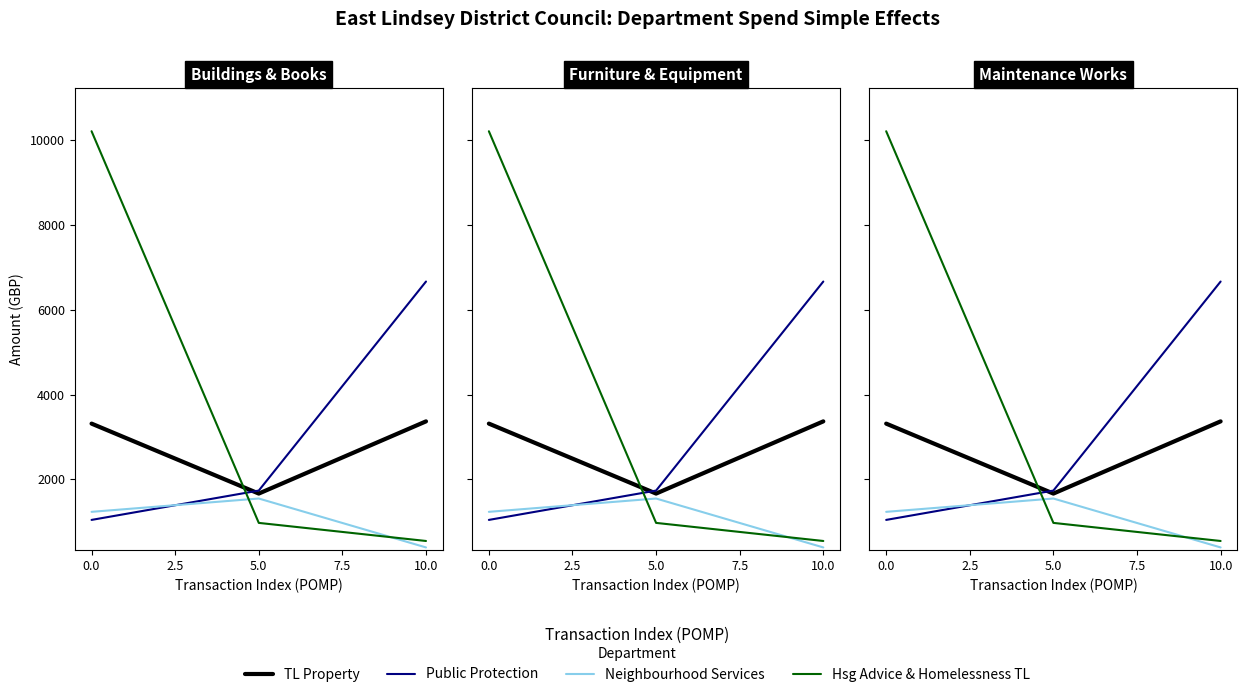

What is the average value of the Neighbourhood Services series?

1059.2